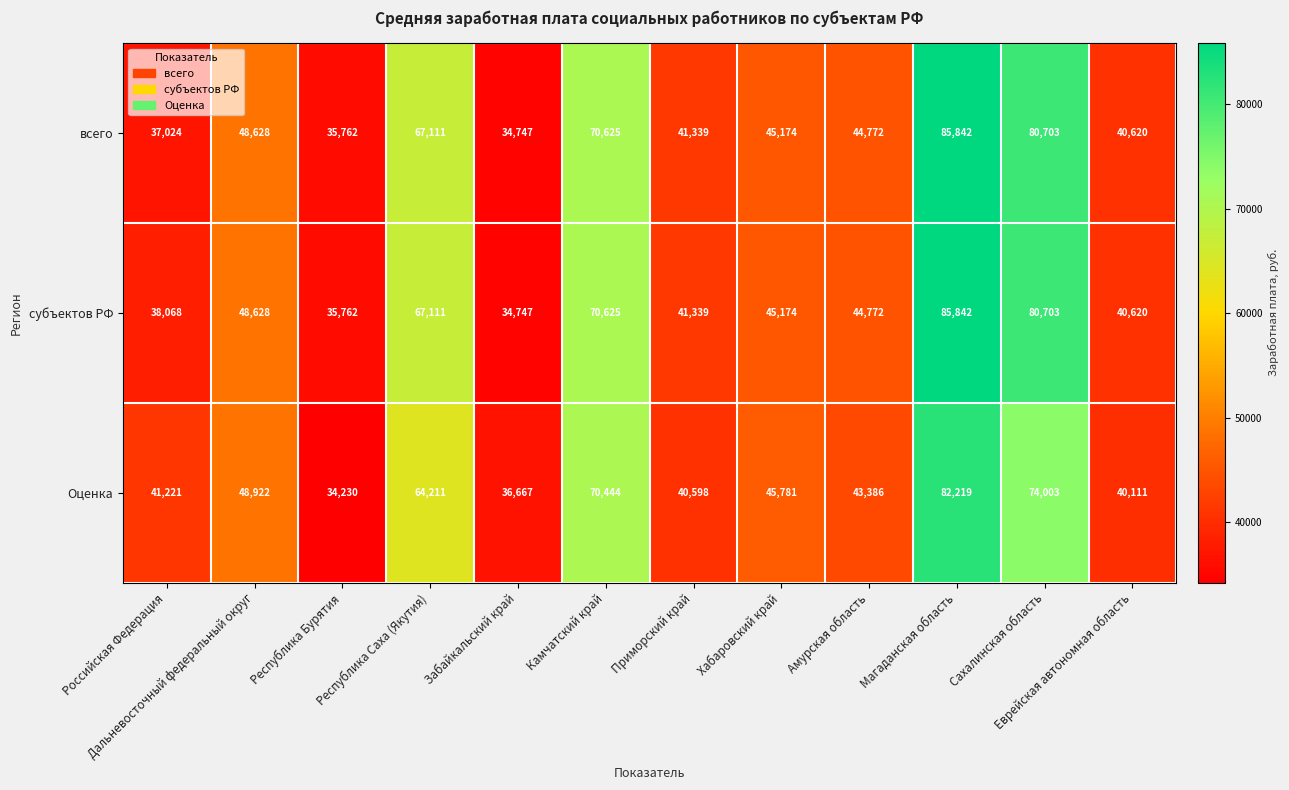

How many values in the субъектов РФ series are below 45174?

6